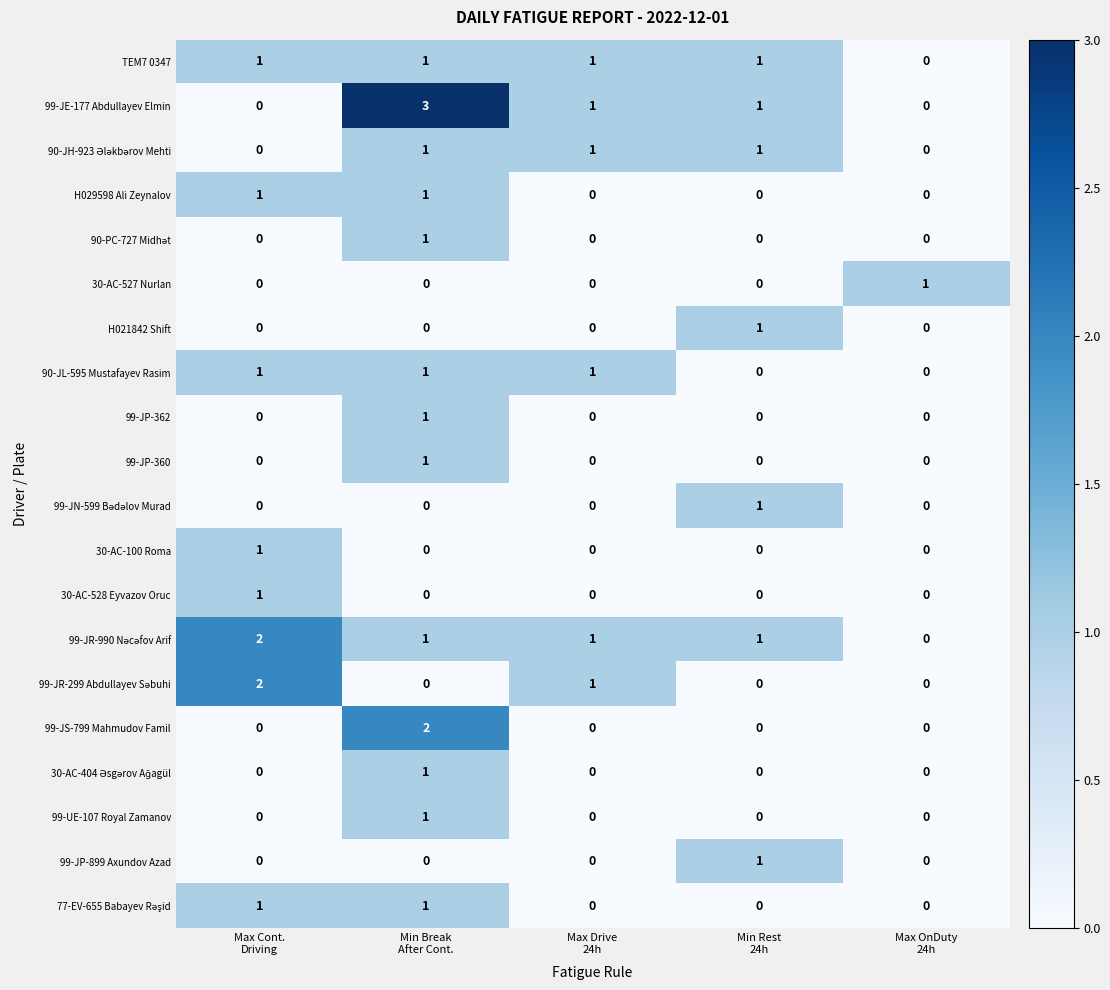

How many H021842 Shift values are between 0 and 1?

5